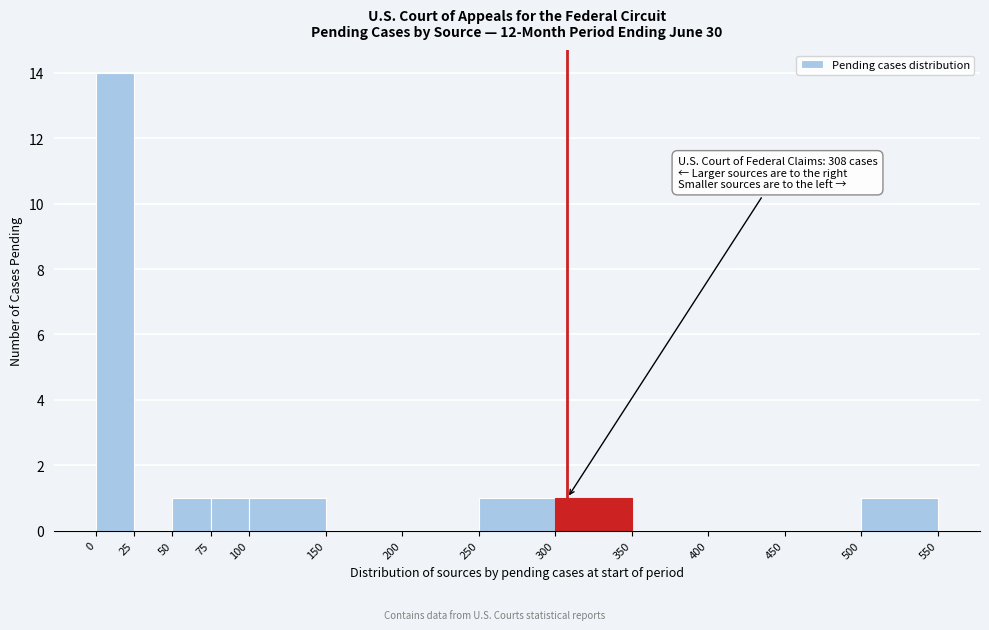

Which range on the x-axis has the tallest bar?

0 to 25